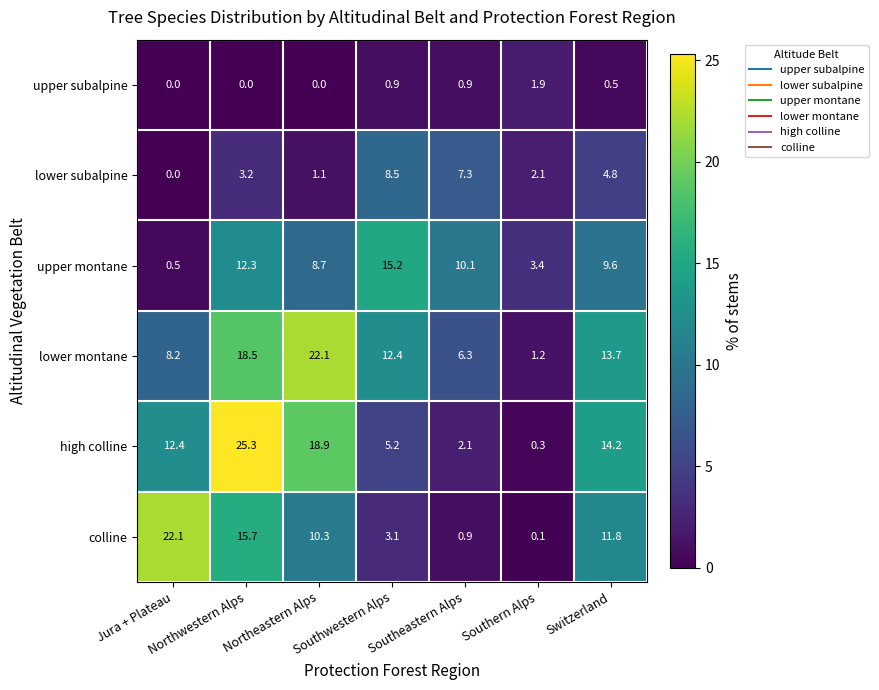

What is the total value across all series at Switzerland?

54.6